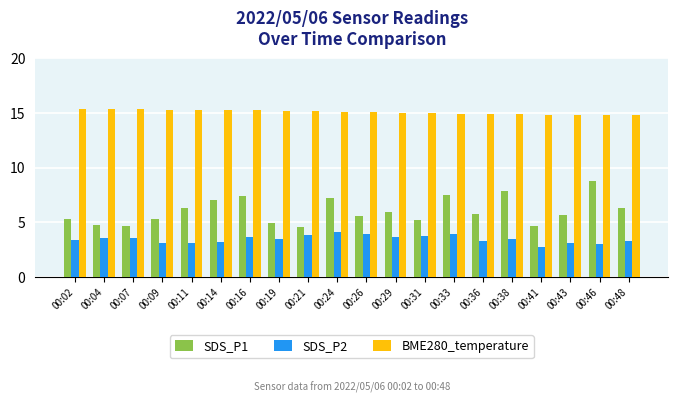

Read the BME280_temperature value at 00:16.

15.2